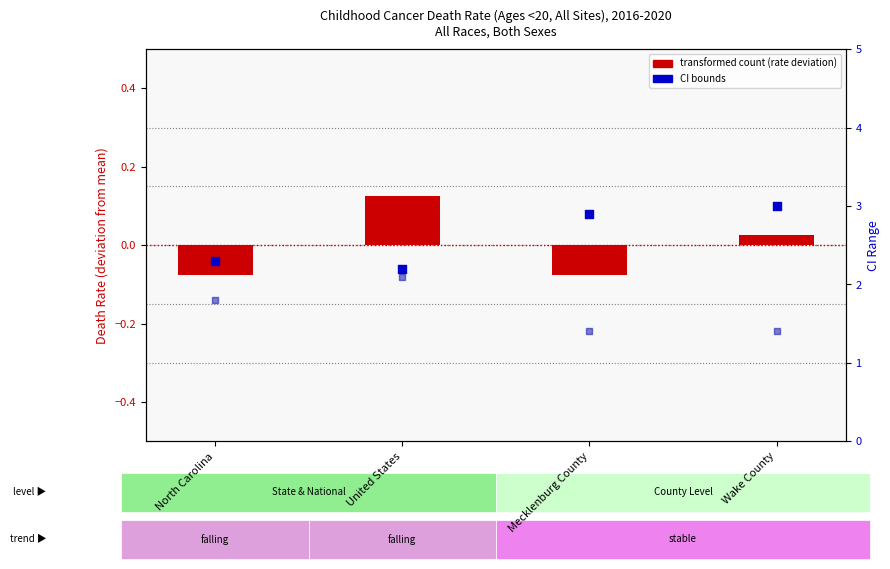

Which series has the widest spread of Y values?

Upper CI (Rate)